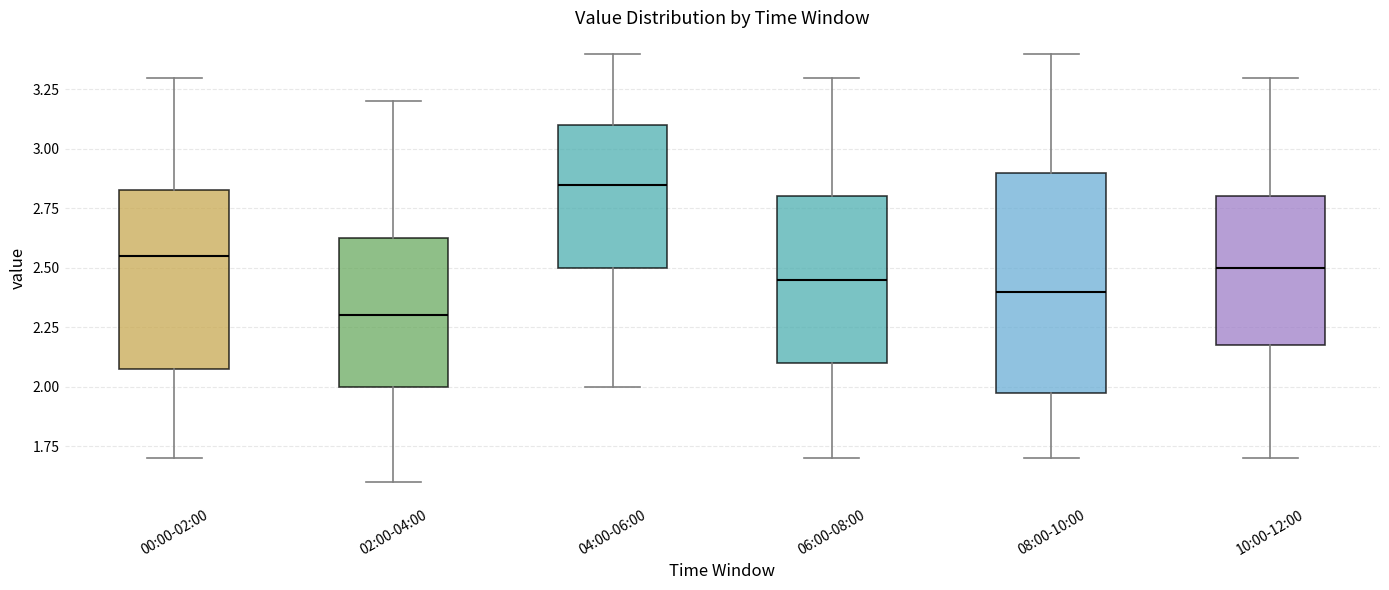

Which box has the highest median line?

04:00-06:00